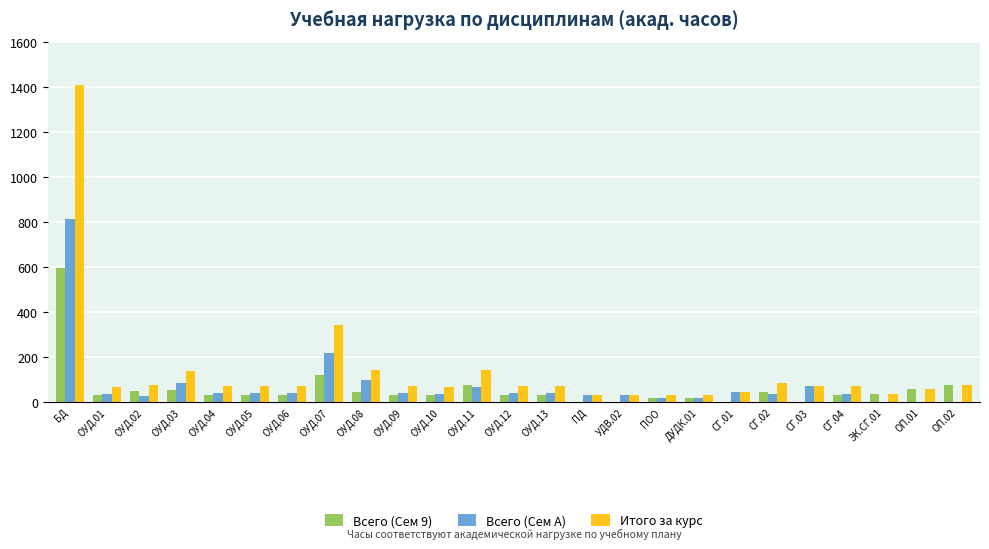

Which series has the largest total across all categories?

Итого за курс